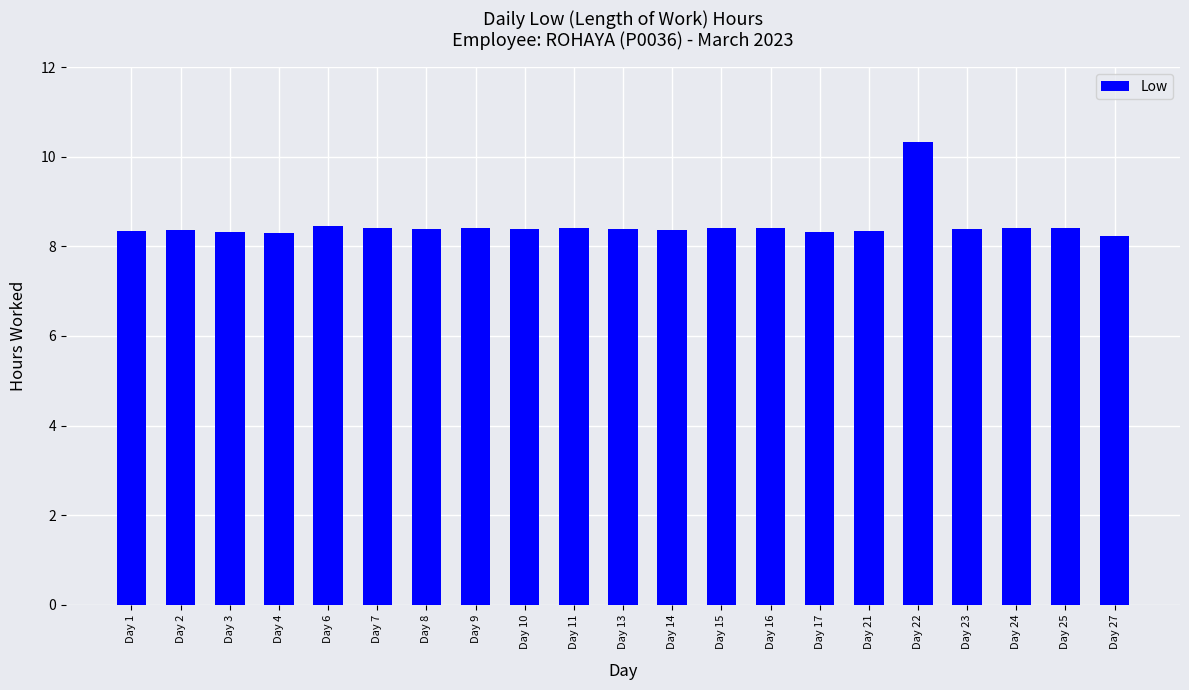

Count the number of categories in the chart.

21